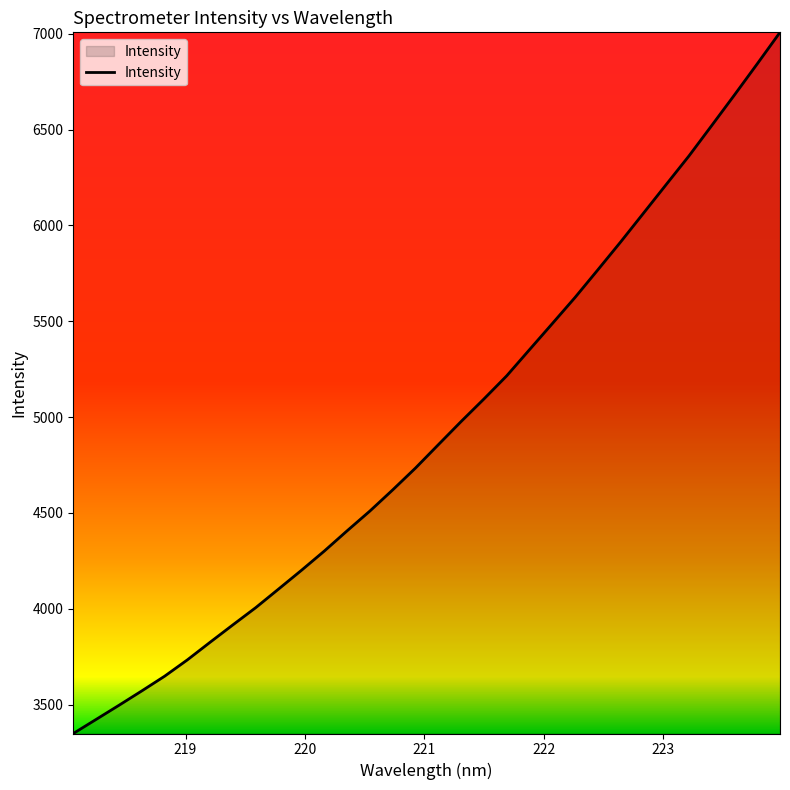

What is the difference between the maximum and minimum values?

3657.0